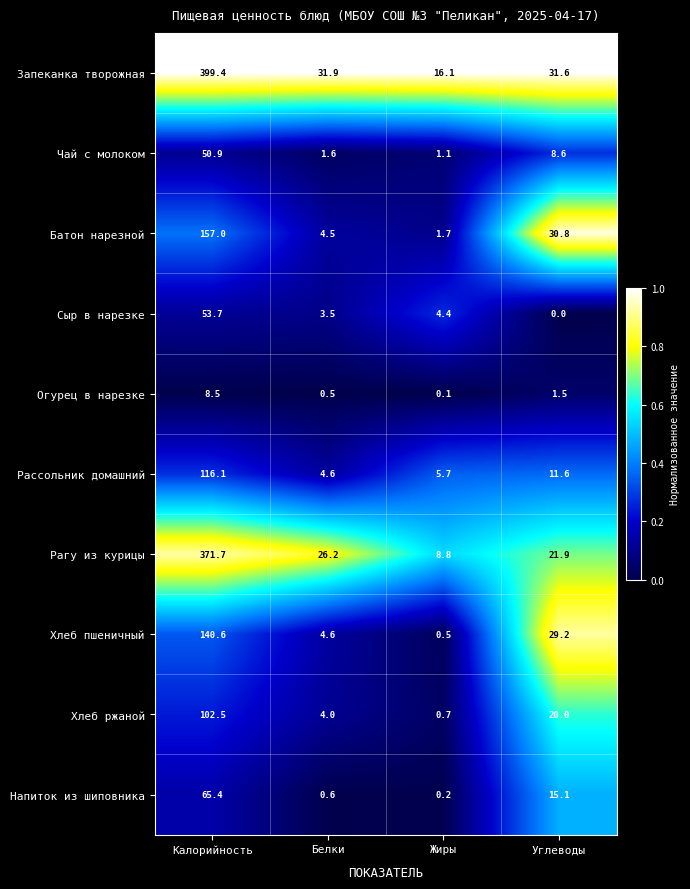

Which series has the largest total across all categories?

Запеканка творожная